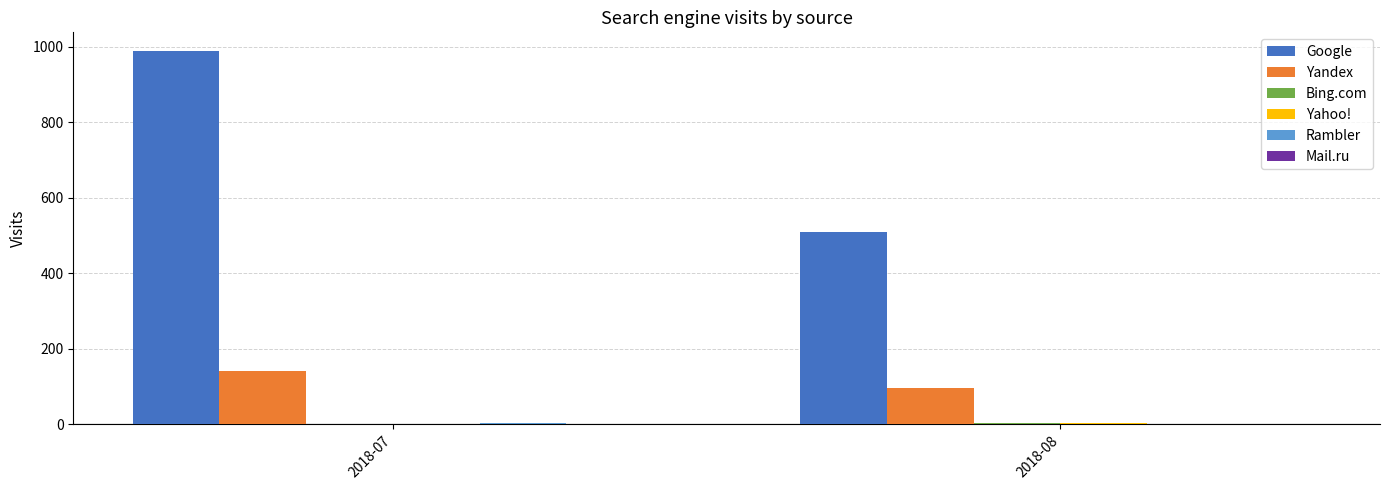

Which series changed the most between 2018-07 and 2018-08?

Google